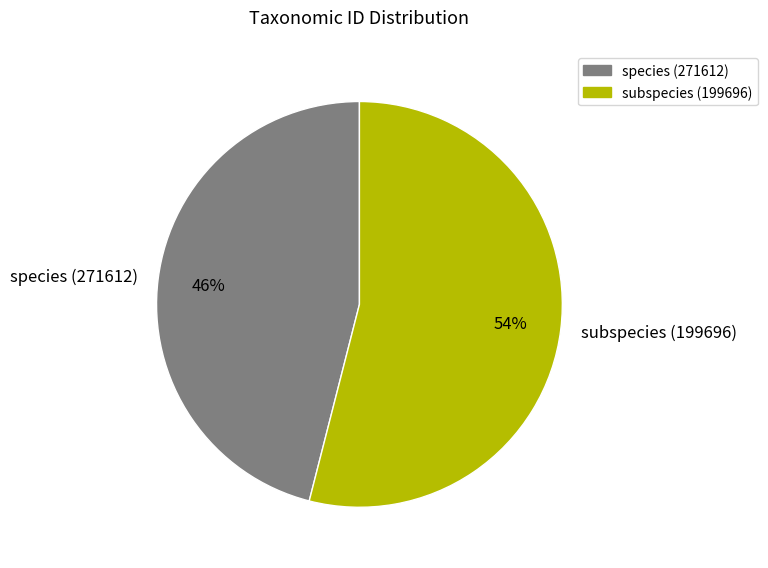

What percentage is the subspecies (199696) slice, to the nearest percent?

54%